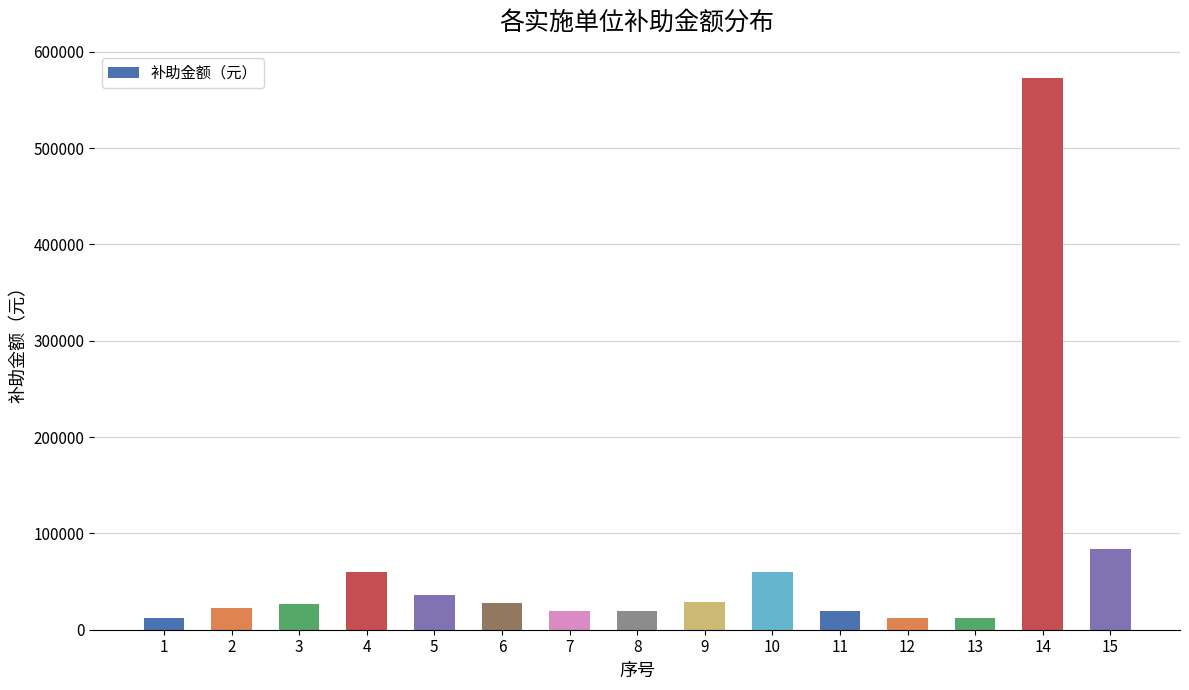

What is the change in value from 4 to 6?

-32400